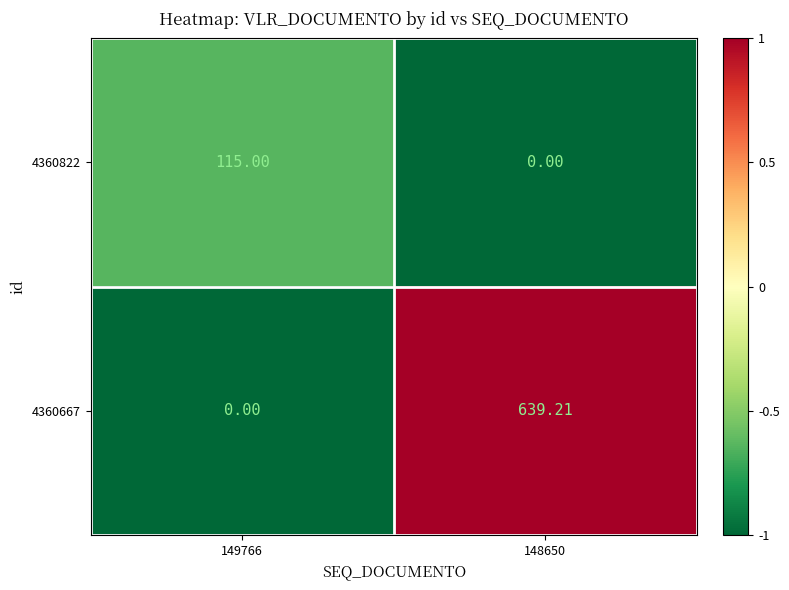

Which series has the largest range (max minus min)?

4360667